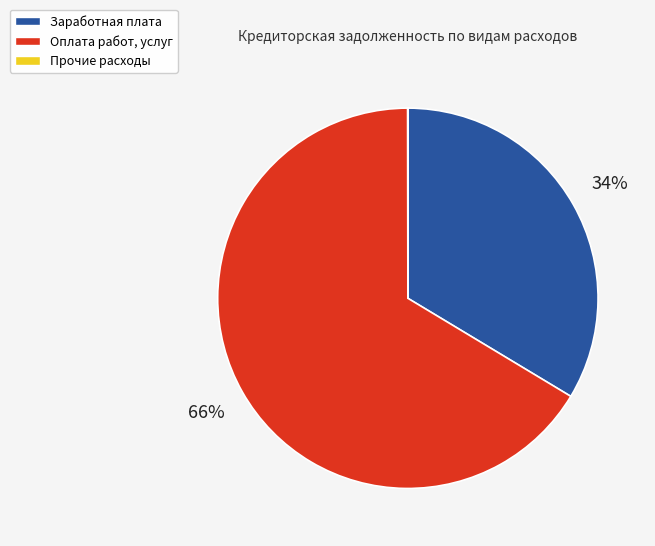

Which category has the biggest portion of the pie?

Оплата работ, услуг